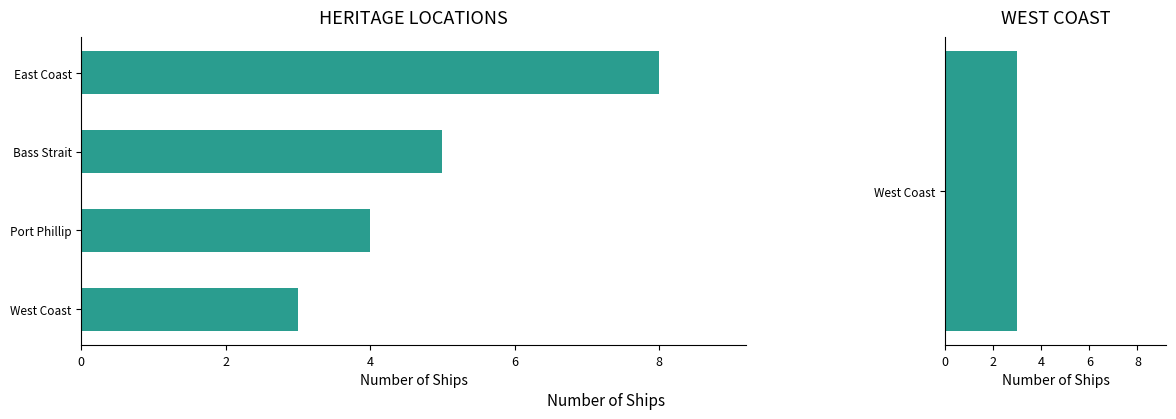

What is the sum of the values at Bass Strait and Port Phillip?

9